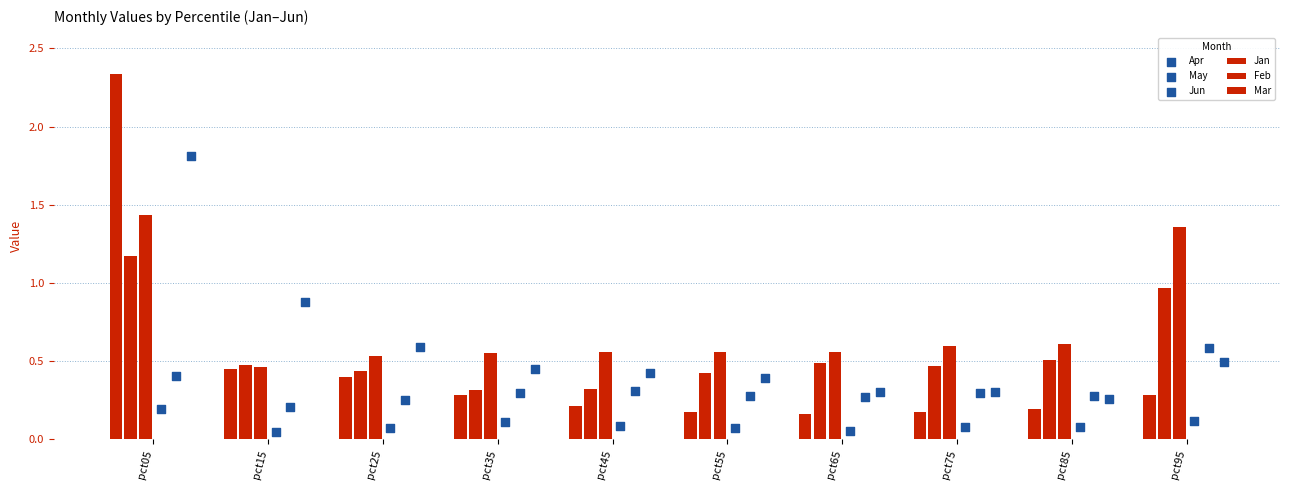

Which series has the largest Y range (max minus min)?

Jan